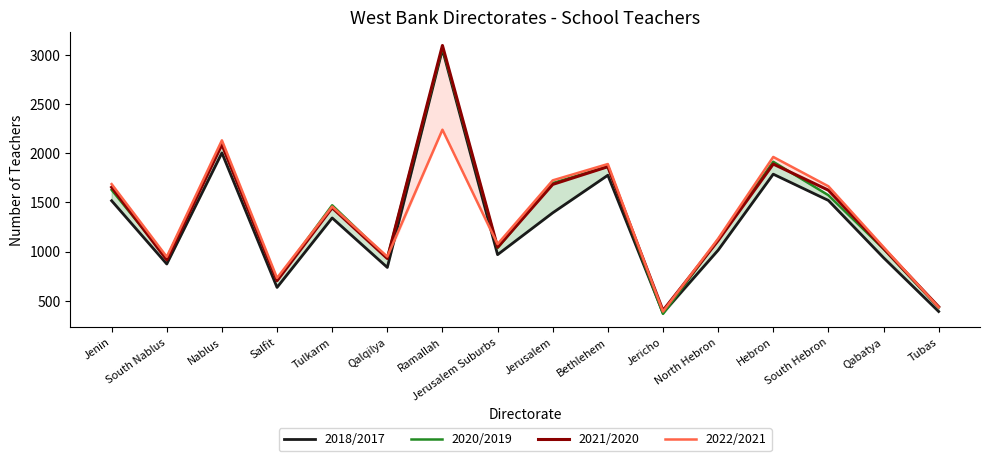

Read the 2020/2019 value at Jenin, to the nearest 10.

1630